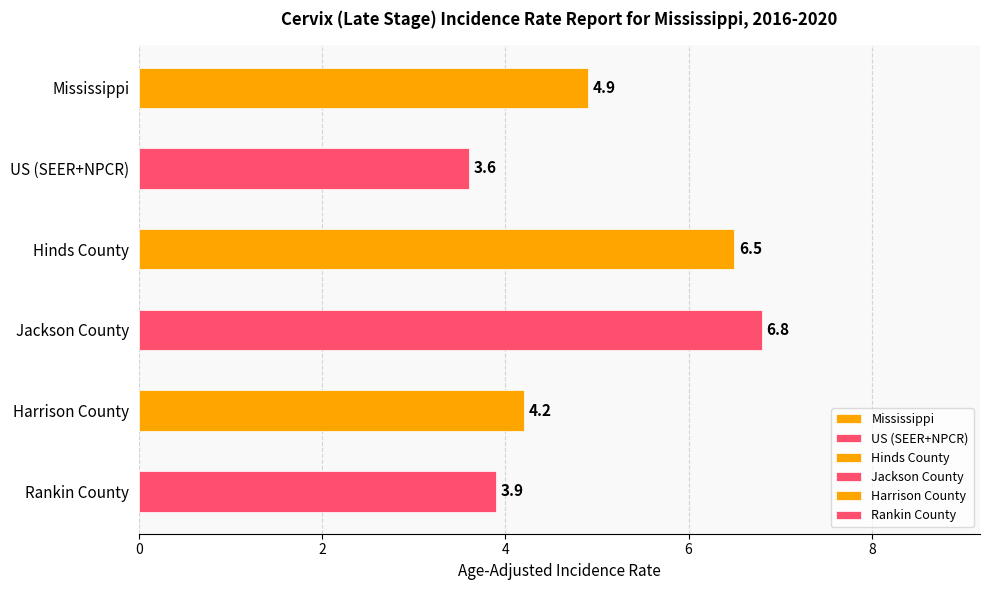

Rank the categories by value from highest to lowest.

Jackson County, Hinds County, Mississippi, Harrison County, Rankin County, US (SEER+NPCR)